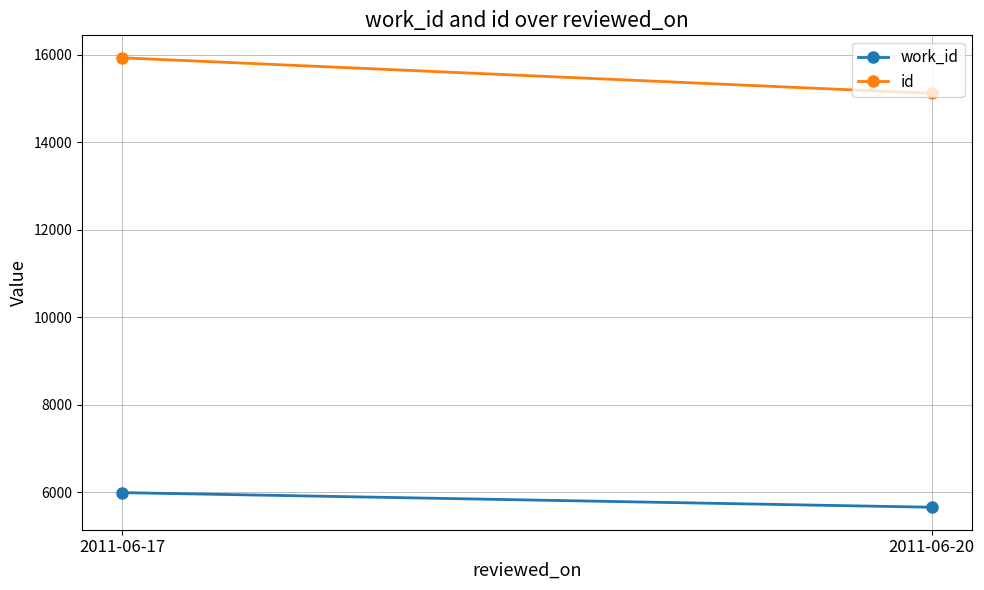

What is the total value across all series at 2011-06-20?

20772